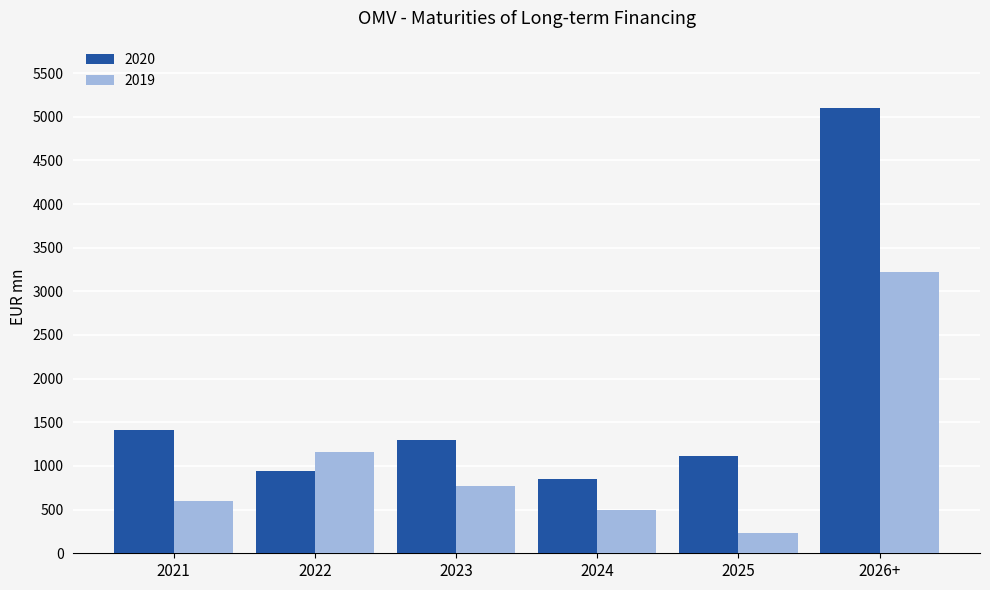

What is the value of the 2019 bar at the 2nd from the left?

1158